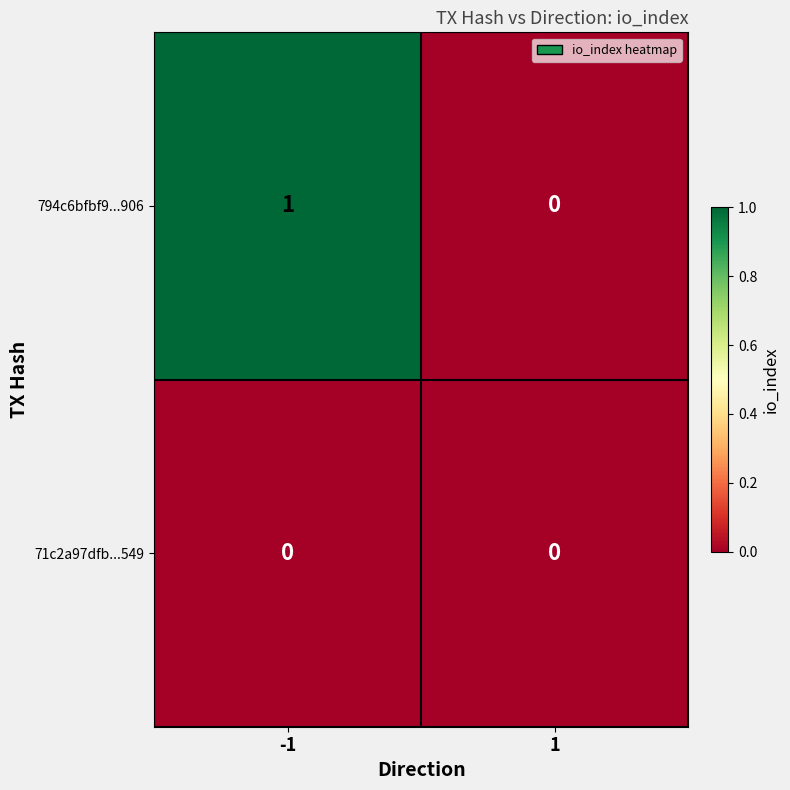

Reading right to left, extract all data points from this chart.

794c6bfbf9...906: 1=0	-1=1
71c2a97dfb...549: 1=0	-1=0